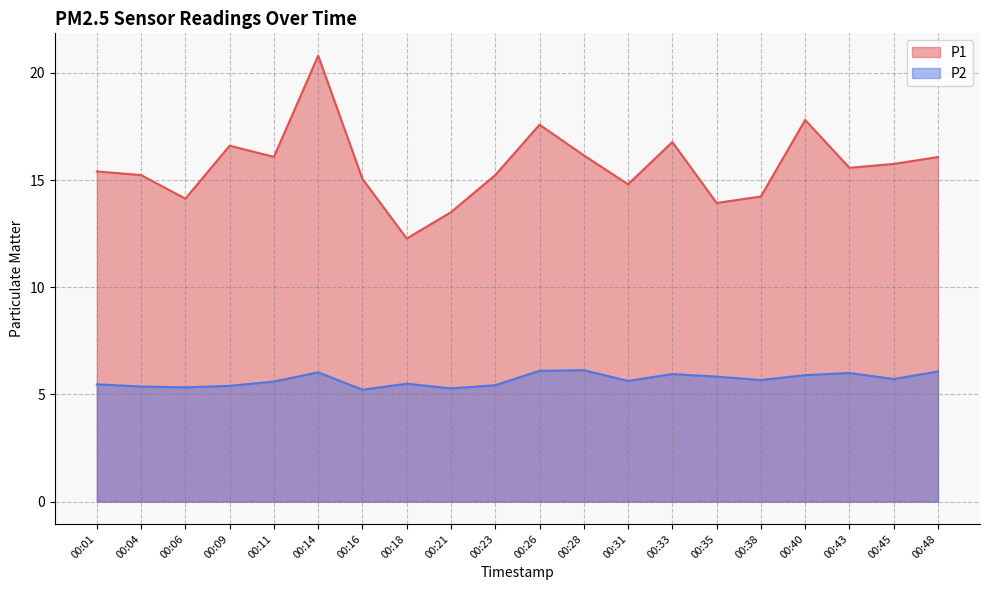

How many interior local valleys does the P2 series have?

6